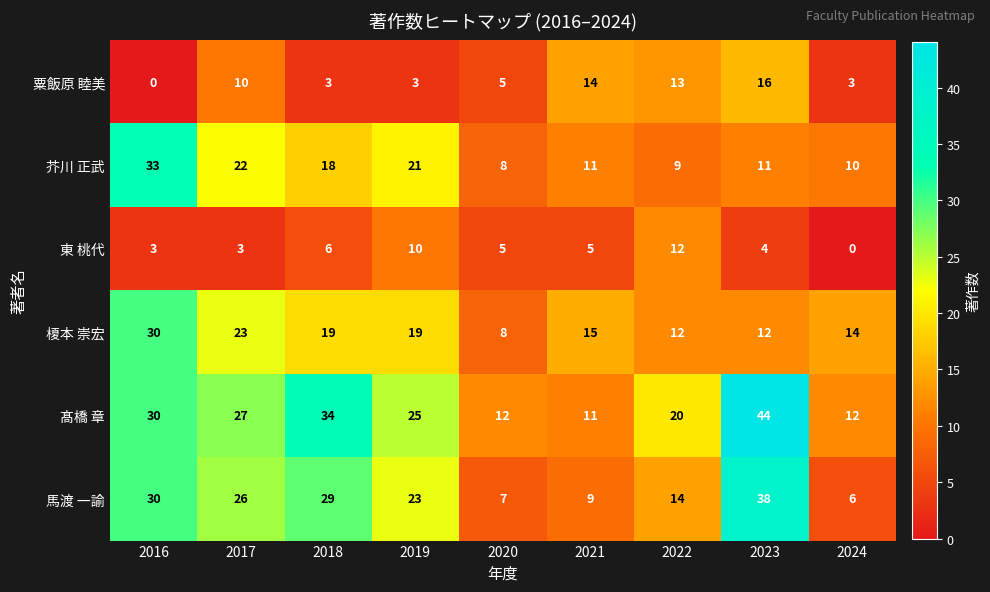

Count the number of data series in this chart.

6